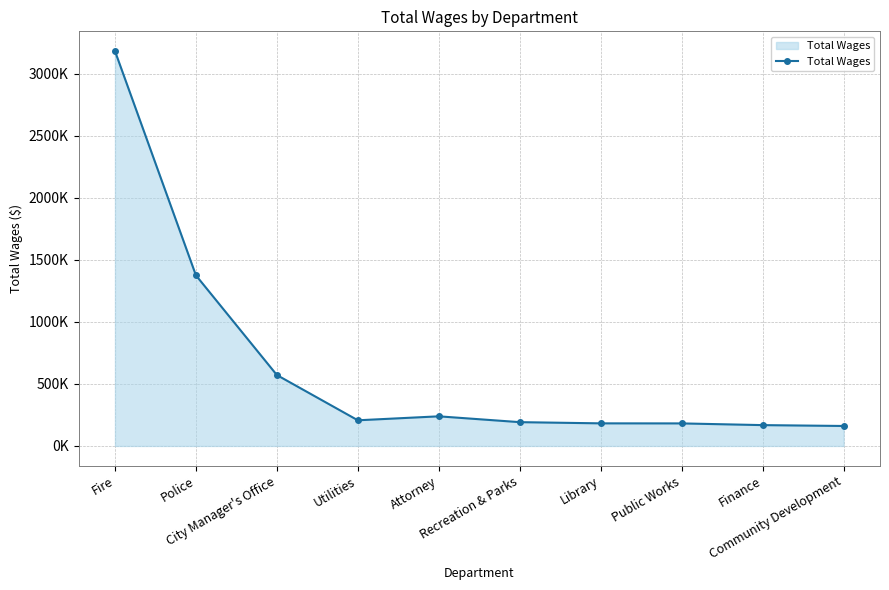

What is the label of the 6th point from the right?

Attorney